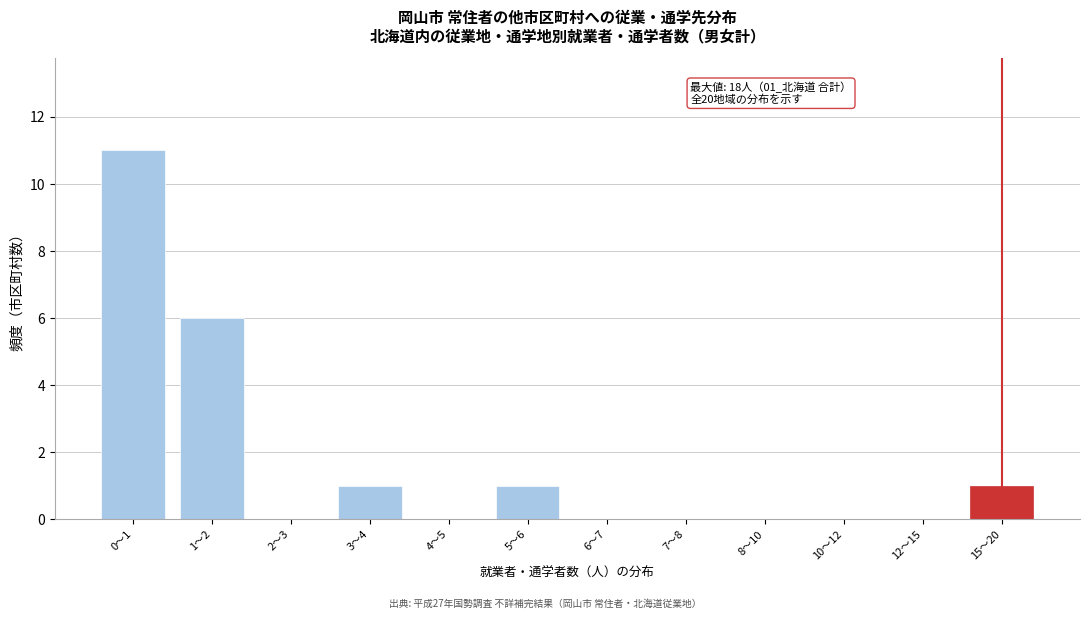

Reading right to left, transcribe all the data shown in this chart.

15〜20=1	12〜15=0	10〜12=0	8〜10=0	7〜8=0	6〜7=0	5〜6=1	4〜5=0	3〜4=1	2〜3=0	1〜2=6	0〜1=11